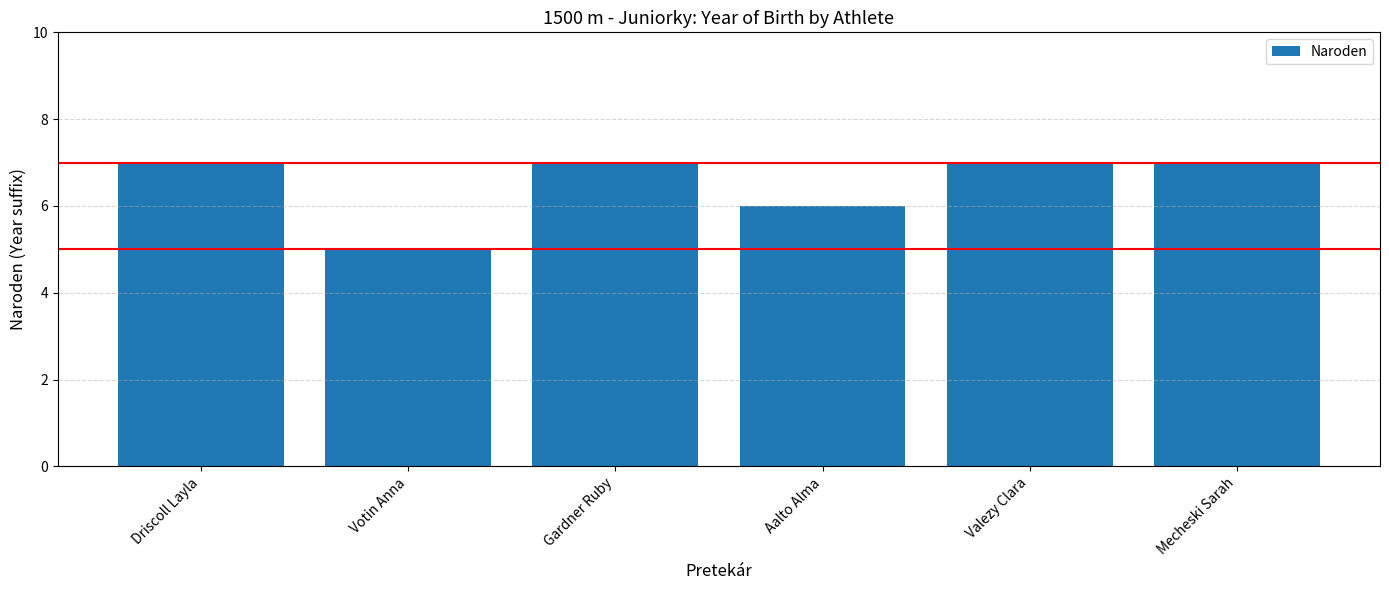

What is the difference between the maximum and minimum values?

2